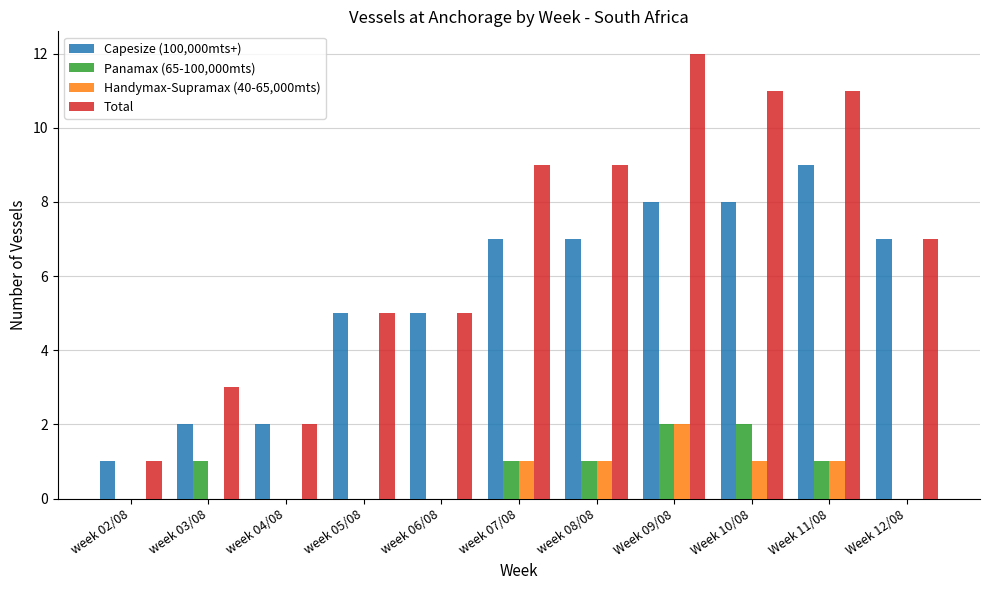

Which series changed the most between week 05/08 and Week 09/08?

Total